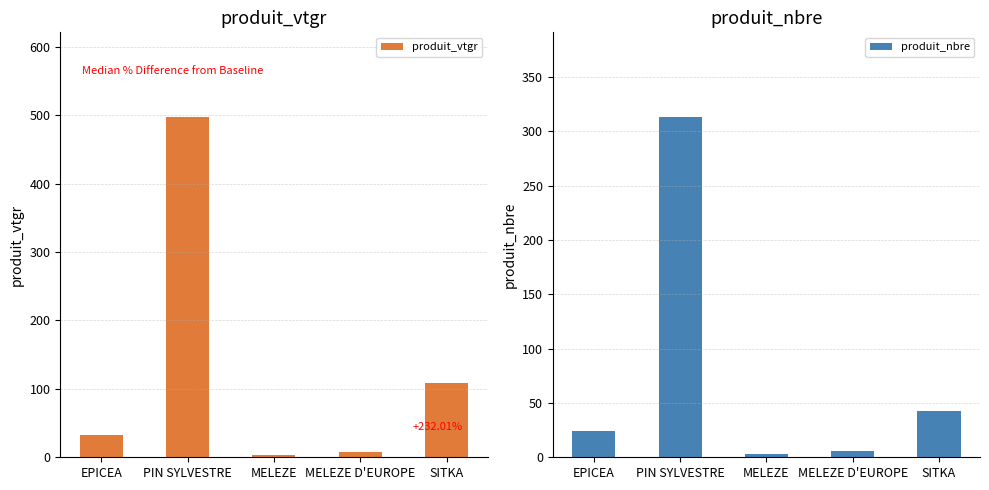

List the series in order of their overall mean, highest first.

produit_vtgr, produit_nbre